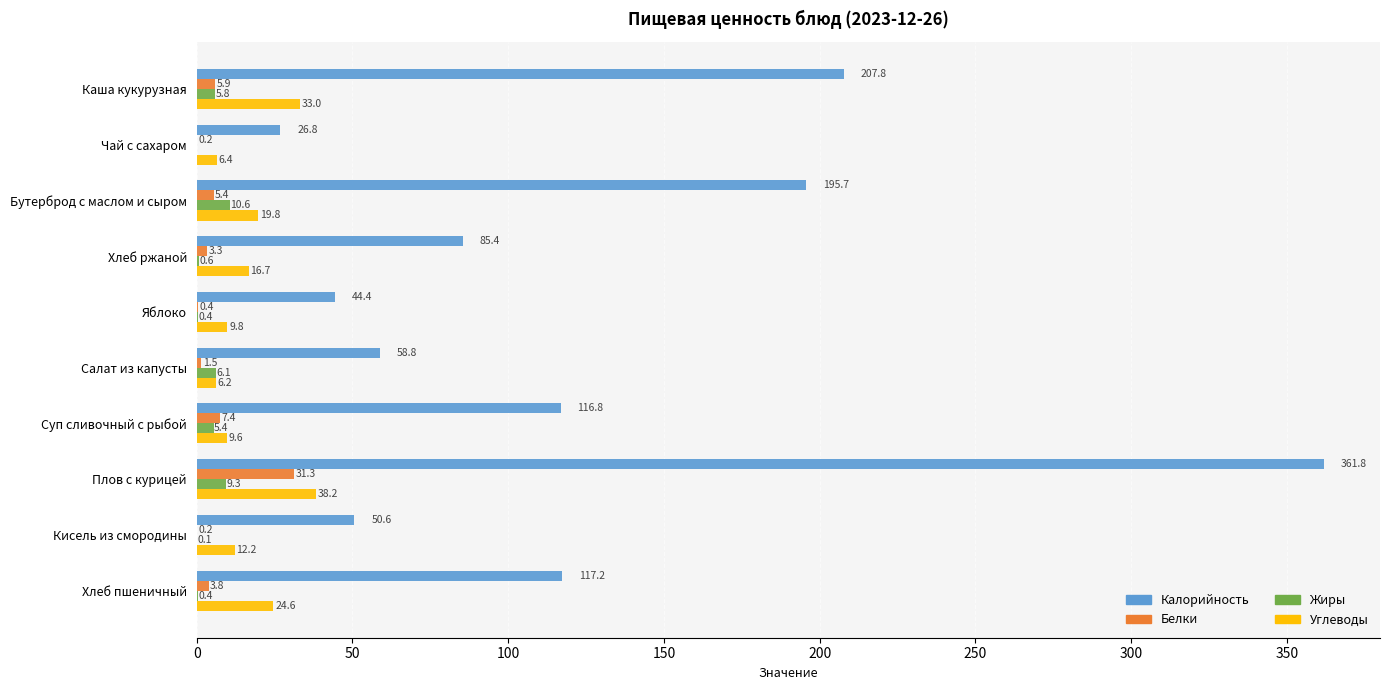

How many values in the Жиры series exceed 5?

5